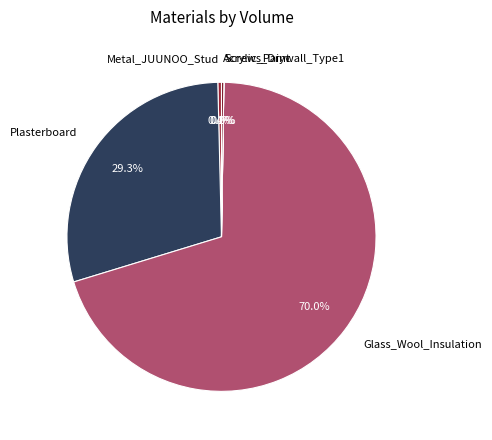

What percentage is NOT represented by Metal_JUUNOO_Stud?

99.6%